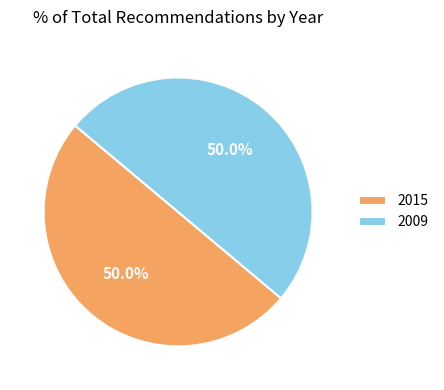

To the nearest percent, what is the average slice percentage?

50%